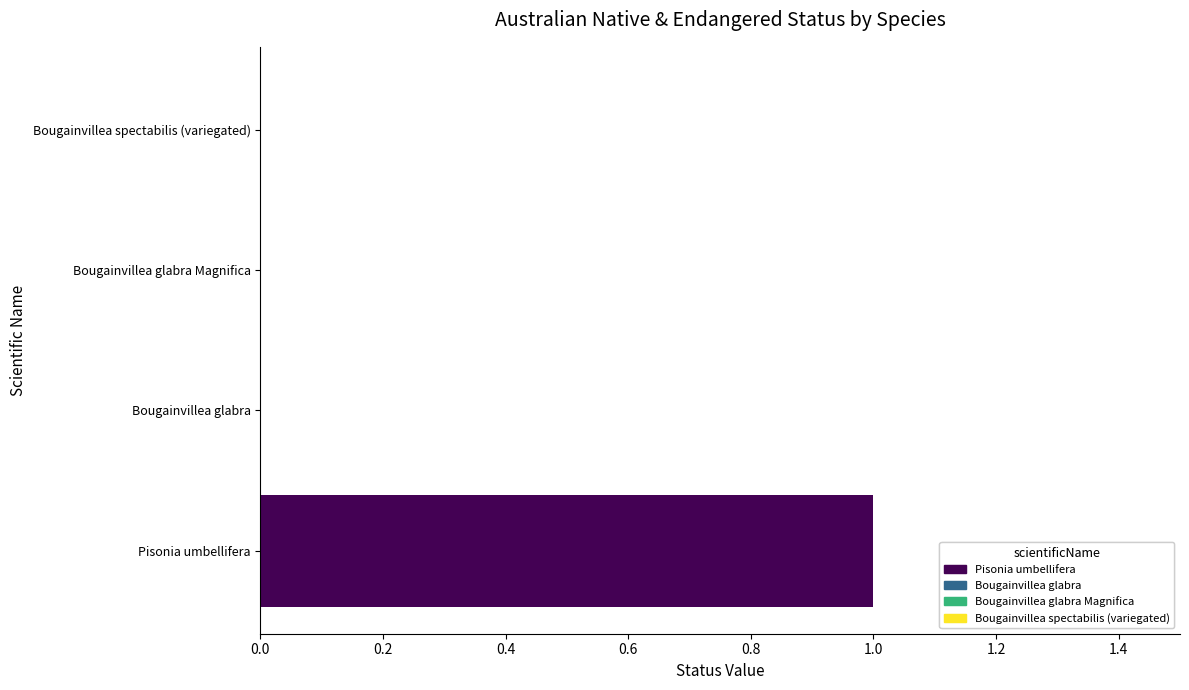

Are the bars grouped side by side (vs. stacked)?

No